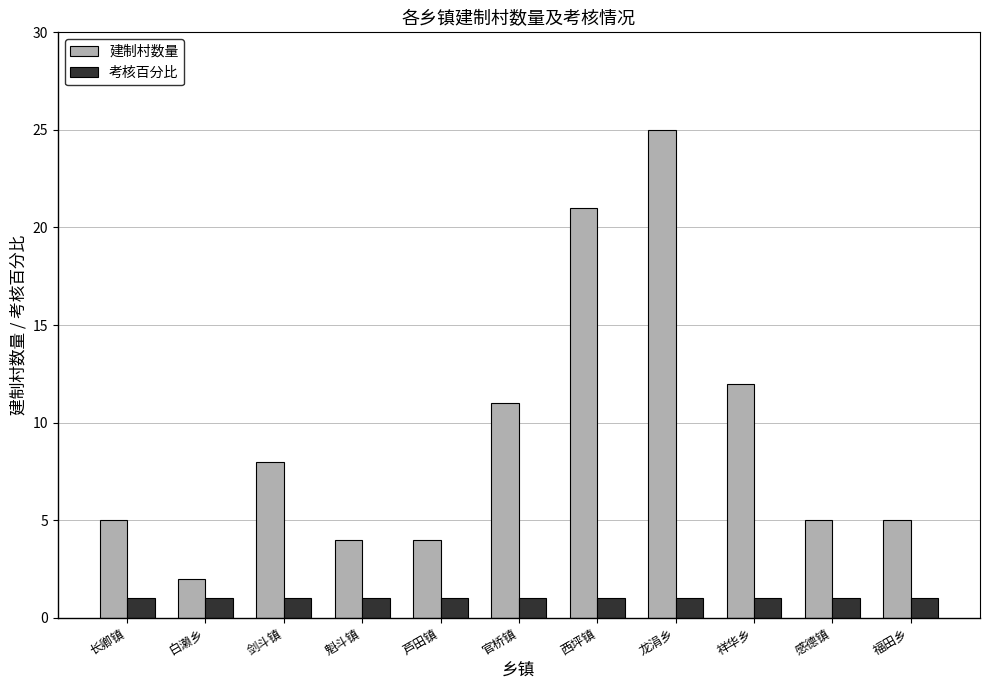

Are the bars grouped side by side (vs. stacked)?

Yes